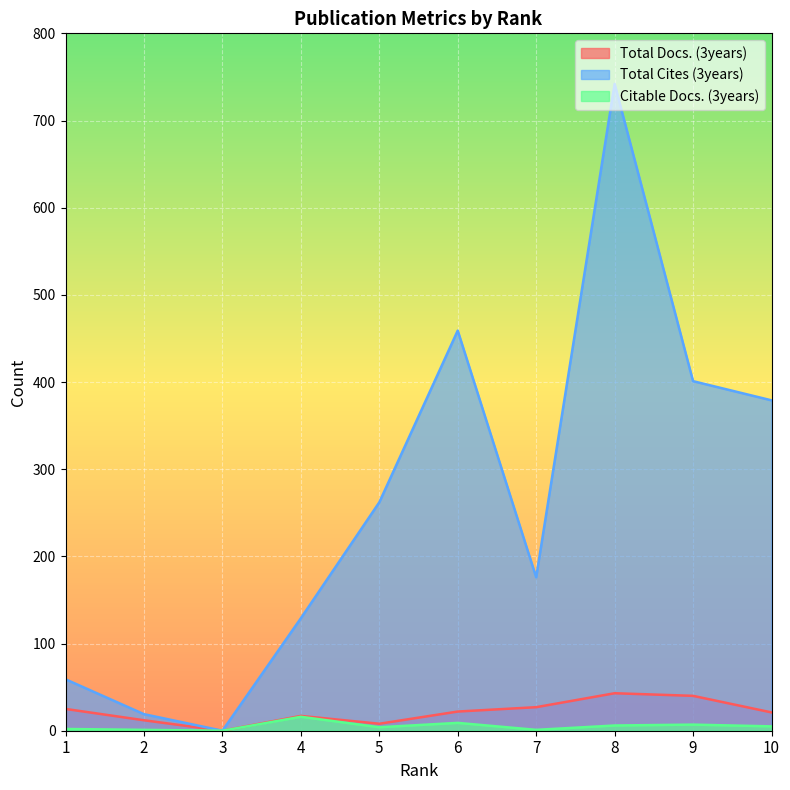

Which series changed the most between 1 and 9?

Total Cites (3years)